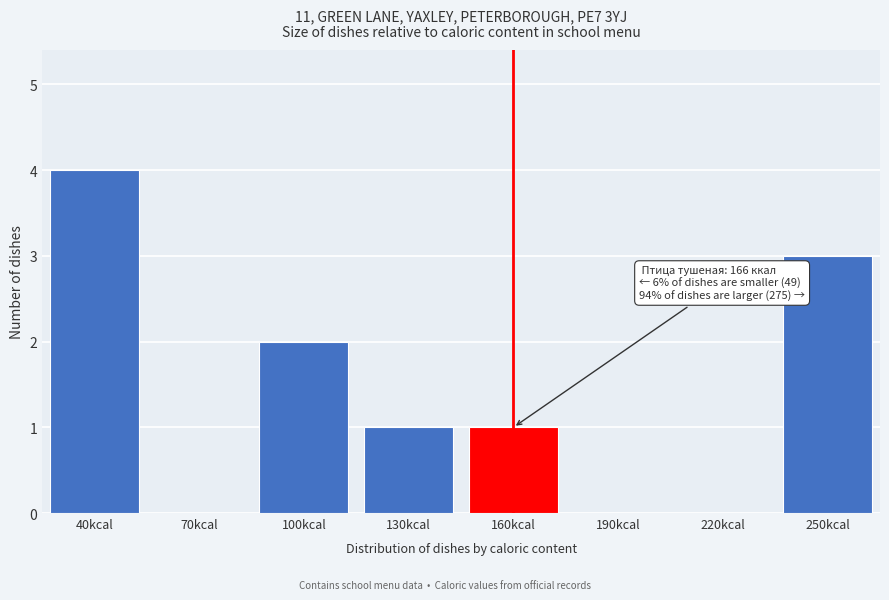

Reading right to left, extract all data points from this chart.

250kcal=3	220kcal=0	190kcal=0	160kcal=1	130kcal=1	100kcal=2	70kcal=0	40kcal=4